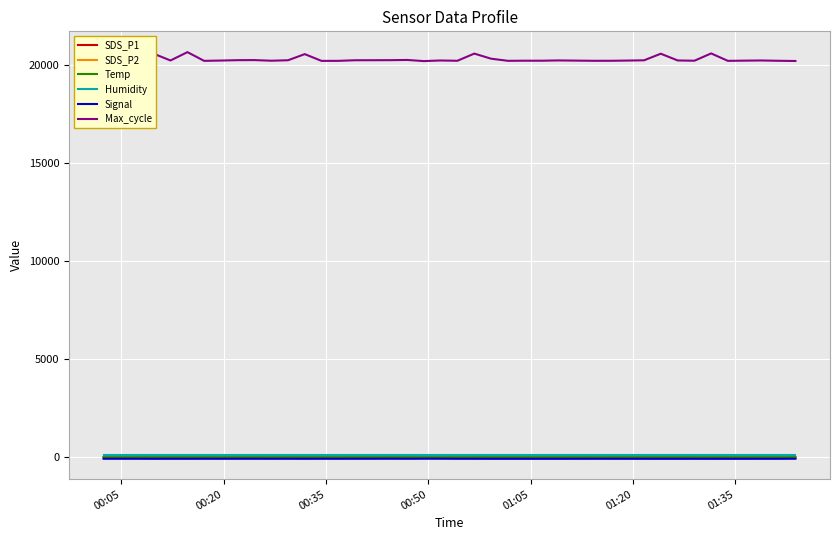

Rank the series at 00:50 from highest to lowest value.

Max_cycle, Humidity, Temp, SDS_P1, SDS_P2, Signal